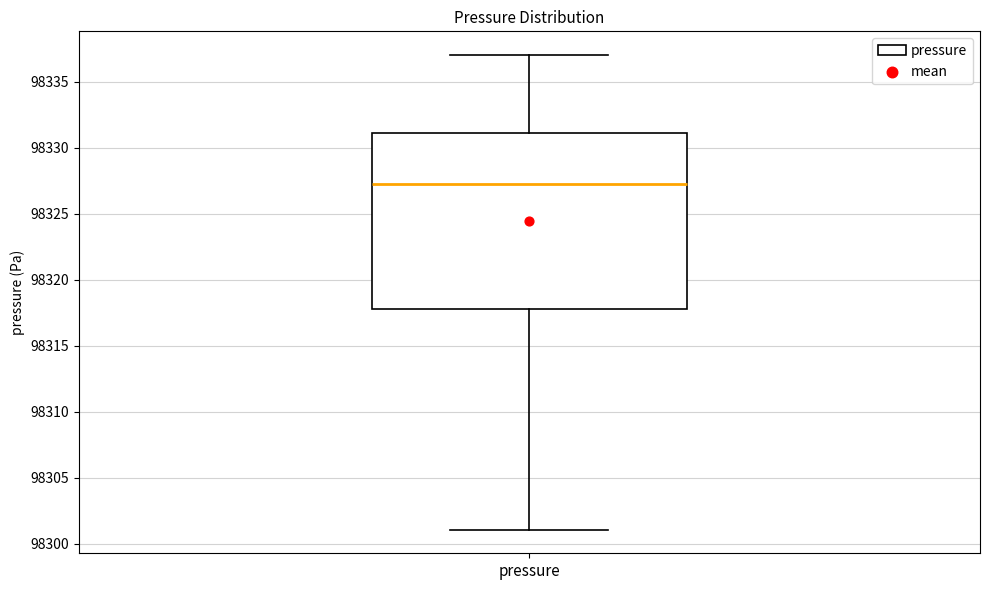

Read this box plot against the y-axis: the position of the median line, the range covered by the box, and the ends of both whiskers. The values are not printed on the chart, so give them approximately, as read against the axis.

median 98327.5, box 98317.5 to 98331.0, whiskers 98301.0 to 98337.0